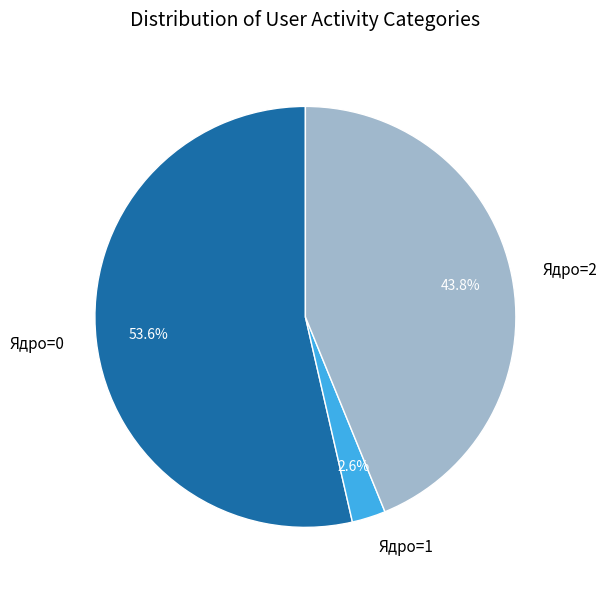

Is there a majority slice in this chart?

Yes